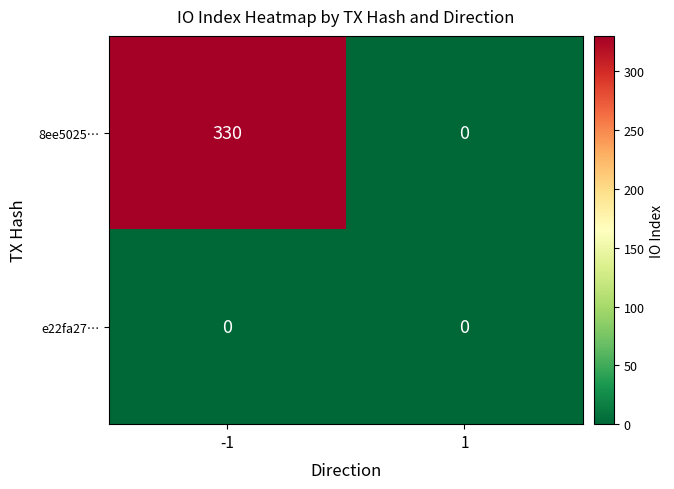

The 8ee5025… series shows 0 at 1. True or false?

True